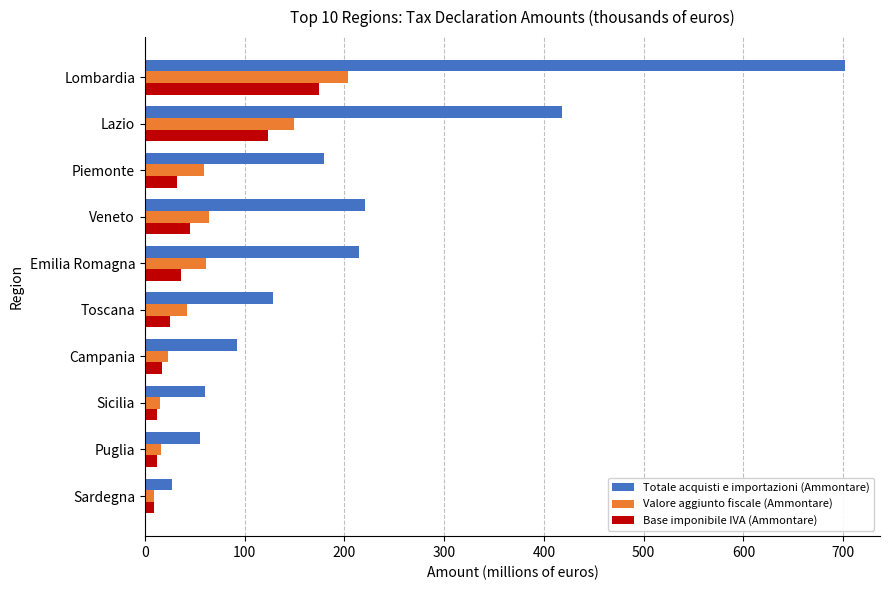

Between Lombardia and Toscana, which series saw the biggest shift?

Totale acquisti e importazioni (Ammontare)